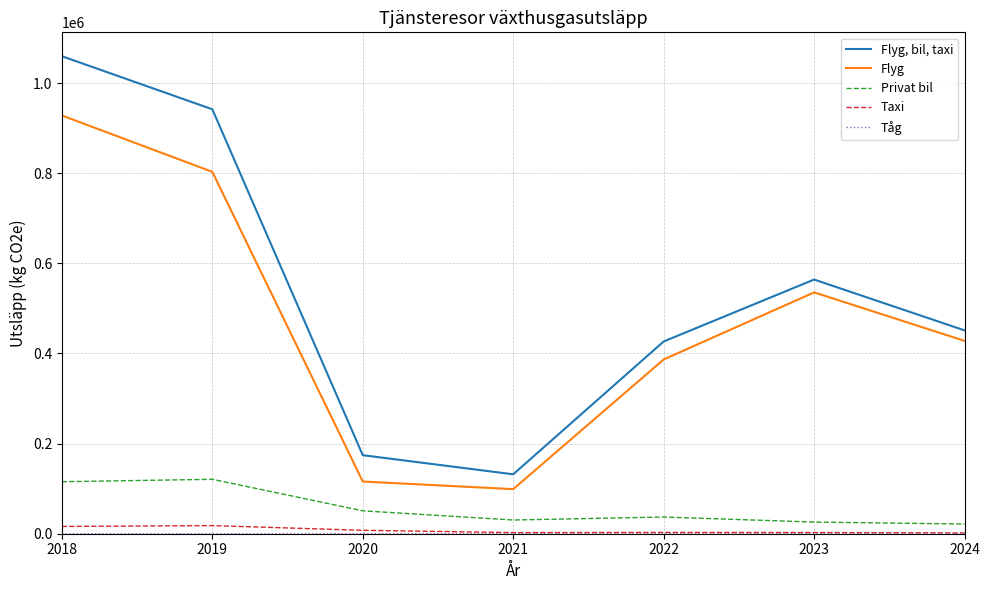

True or false: Flyg and Taxi intersect in this chart.

False